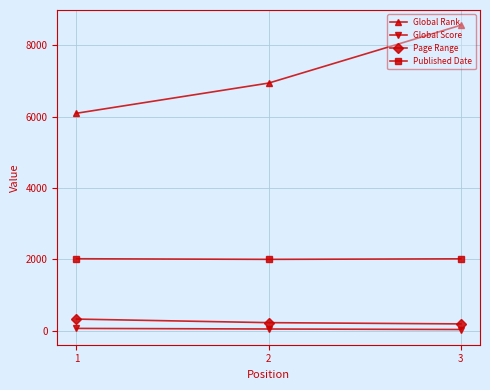

What is the total value across all series at 2?

9213